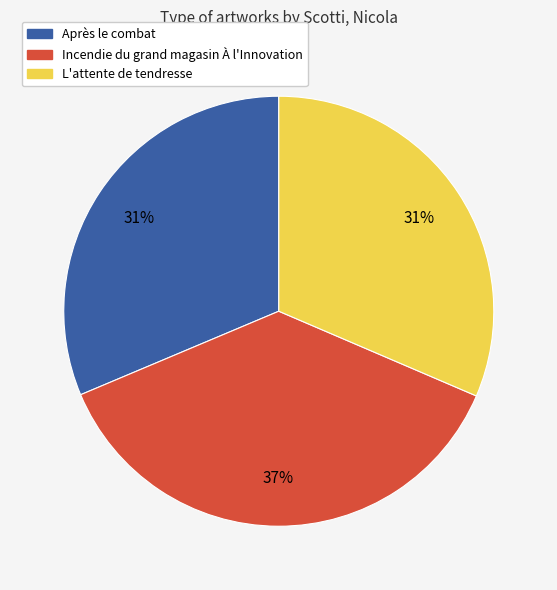

What percentage is the L'attente de tendresse slice, to the nearest percent?

31%